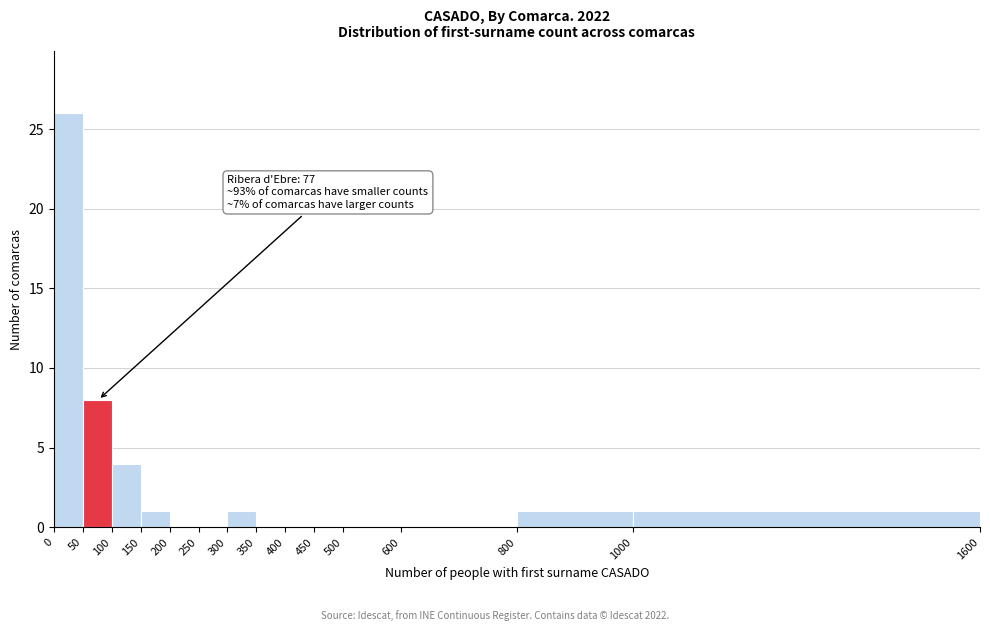

Which range on the x-axis has the tallest bar?

0 to 50